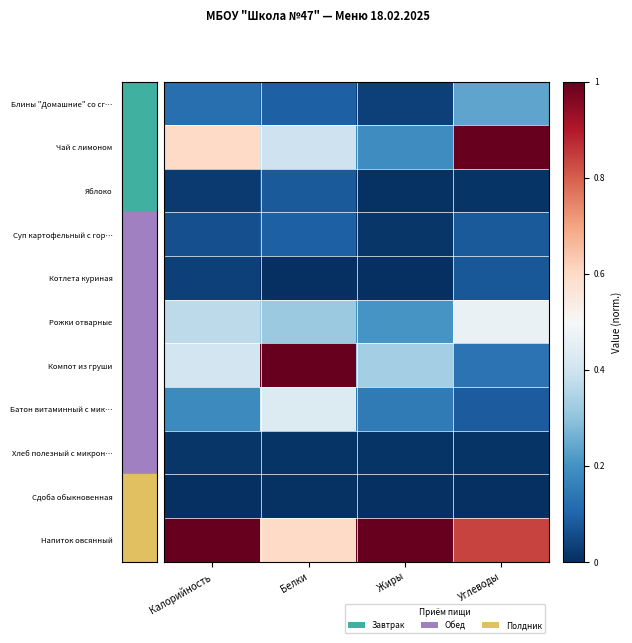

Between Белки and Углеводы, which is larger?

Углеводы